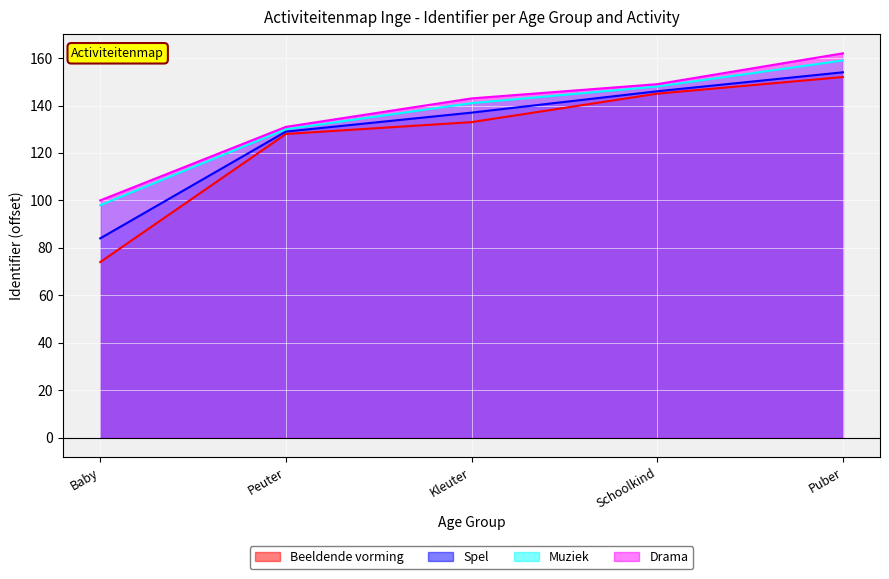

Is it true that Drama equals 131 at Peuter?

True